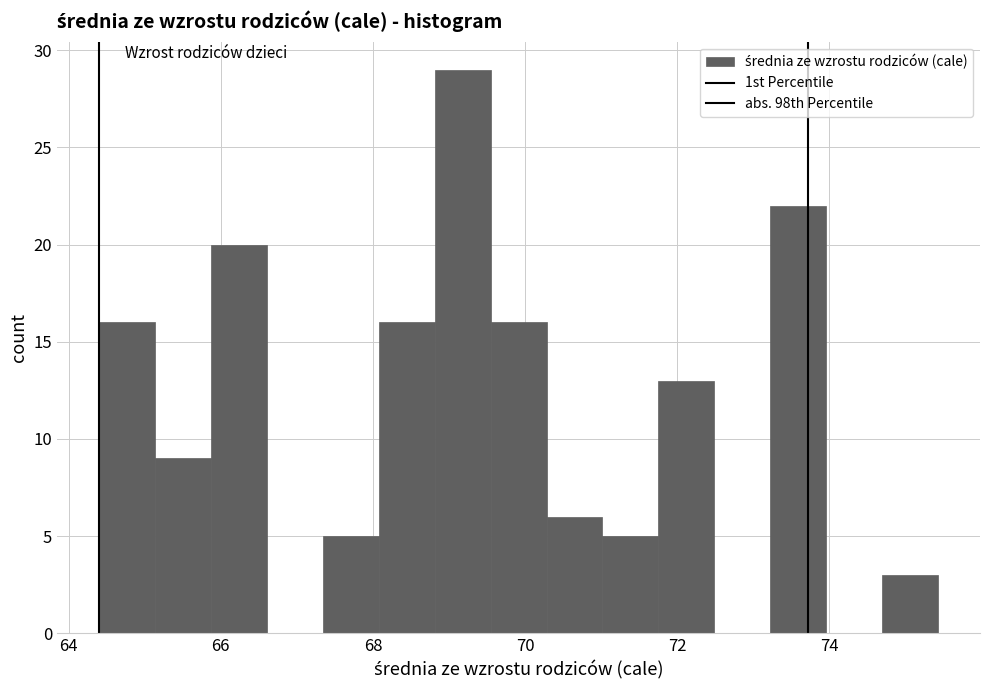

Read against the x-axis, roughly where is the centre of the tallest bar?

69.2